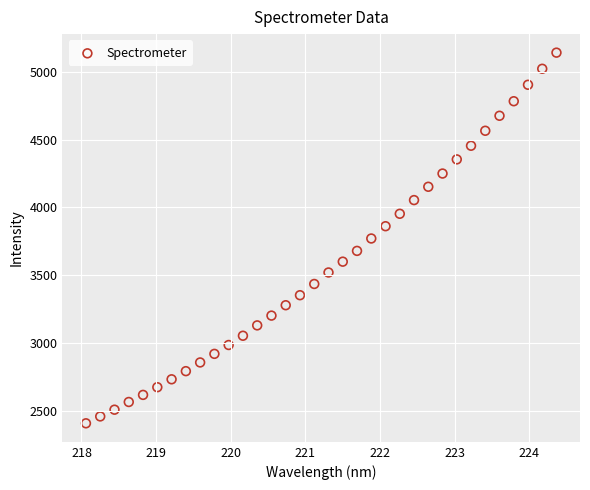

What is the range of X values (max minus min)?

6.3